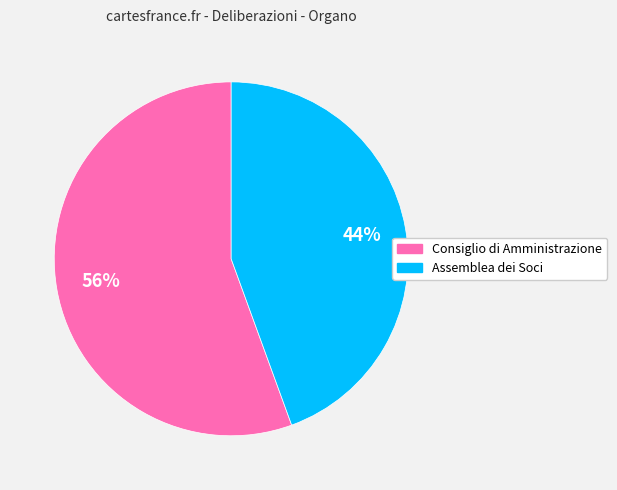

Count the number of slices in the pie.

2